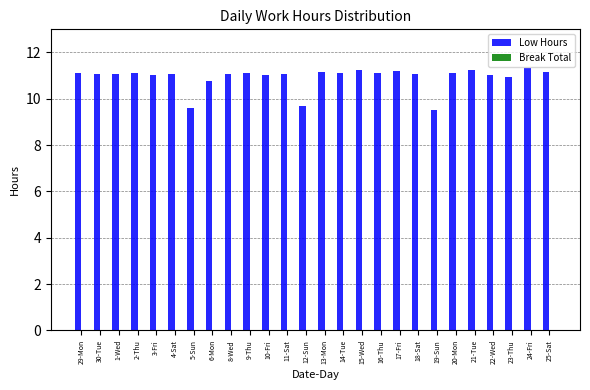

True or false: the data shows 13.0 at 12-Sun.

False